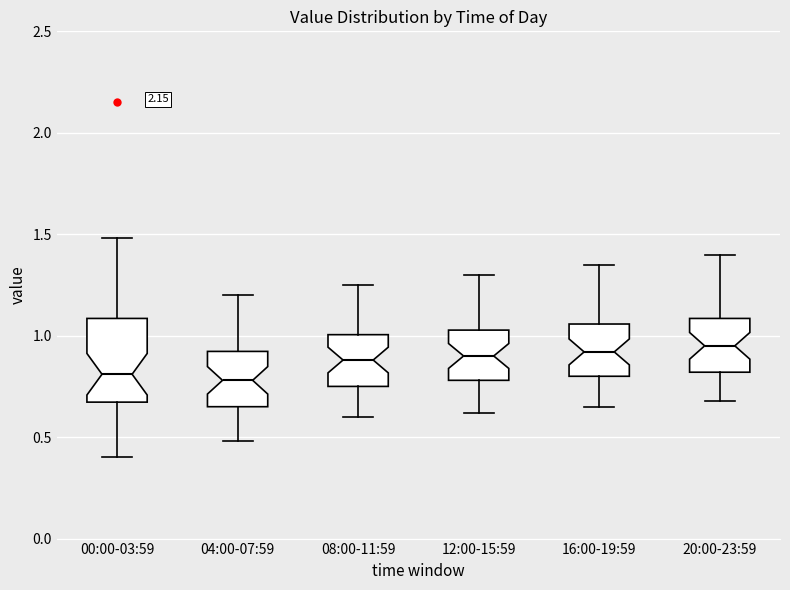

Reading left to right, transcribe this box plot: for each box, give where its median line is, the range the box spans, and where its two whiskers end, as read against the y-axis. The values are not printed on the chart, so give them approximately, as read against the axis.

00:00-03:59: median 0.80, box 0.65 to 1.10, whiskers 0.40 to 1.50
04:00-07:59: median 0.80, box 0.65 to 0.90, whiskers 0.50 to 1.20
08:00-11:59: median 0.90, box 0.75 to 1.00, whiskers 0.60 to 1.25
12:00-15:59: median 0.90, box 0.80 to 1.05, whiskers 0.60 to 1.30
16:00-19:59: median 0.90, box 0.80 to 1.05, whiskers 0.65 to 1.35
20:00-23:59: median 0.95, box 0.80 to 1.10, whiskers 0.70 to 1.40